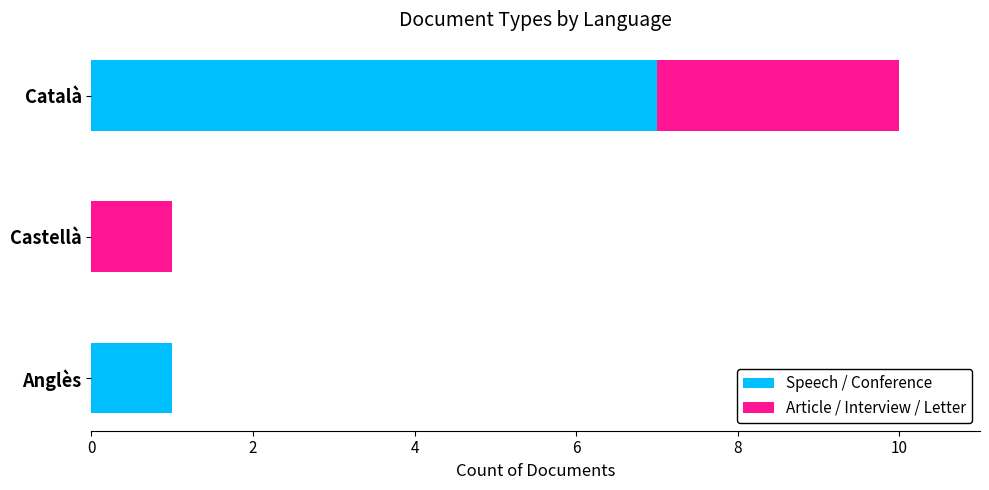

How many data points does each series have?

3